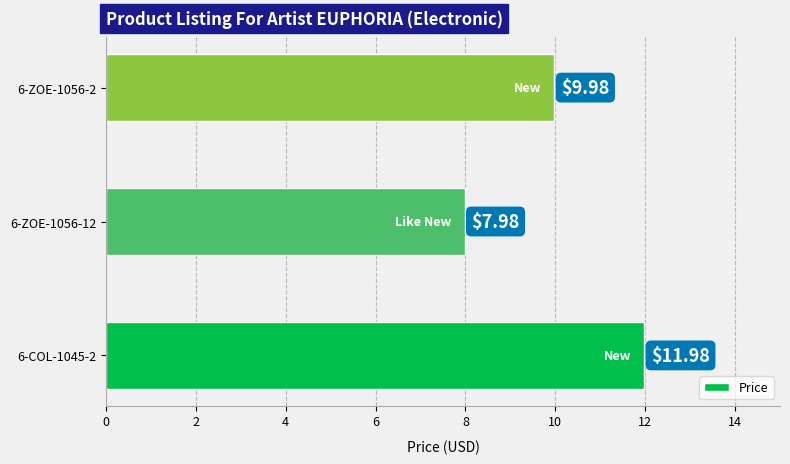

How many bars are there in total?

3